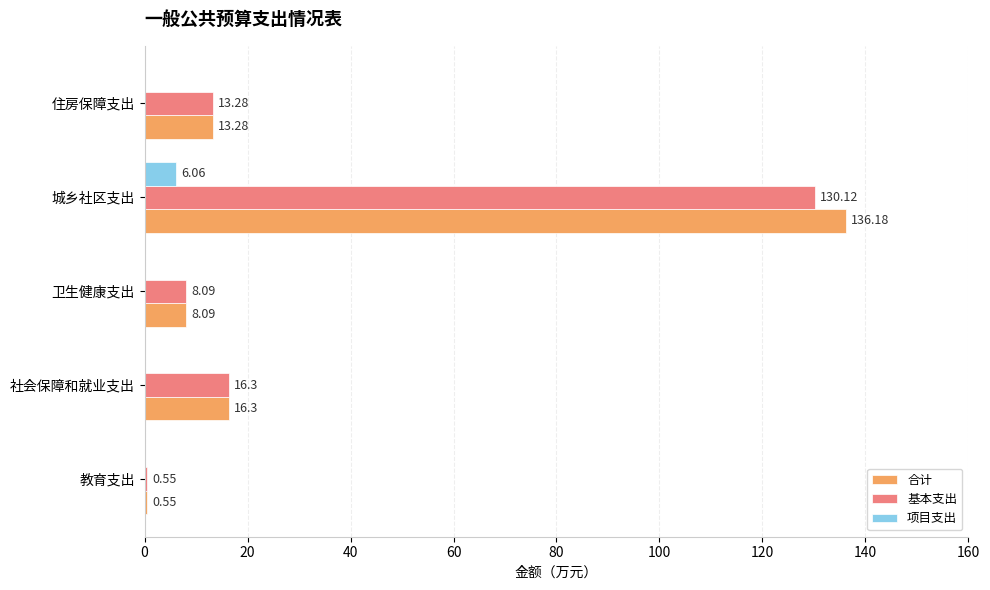

At which category is the sum across all series the highest?

城乡社区支出